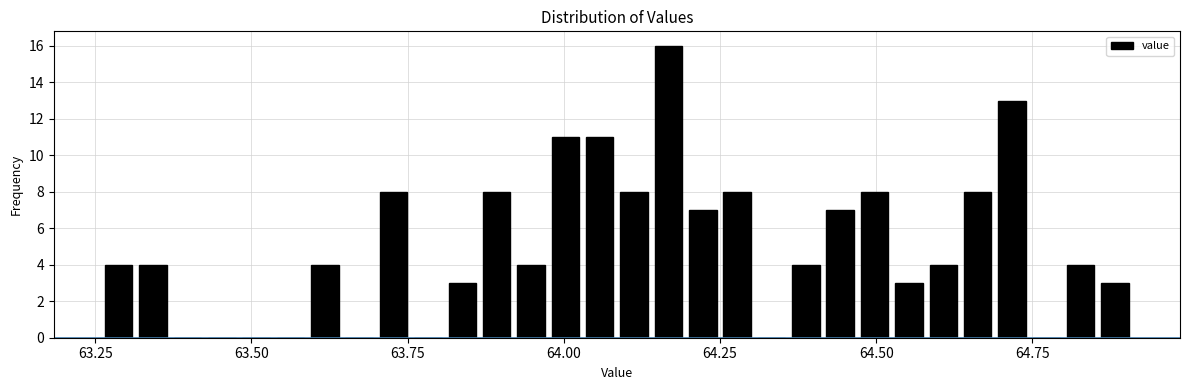

Read against the x-axis, roughly where is the centre of the tallest bar?

64.15